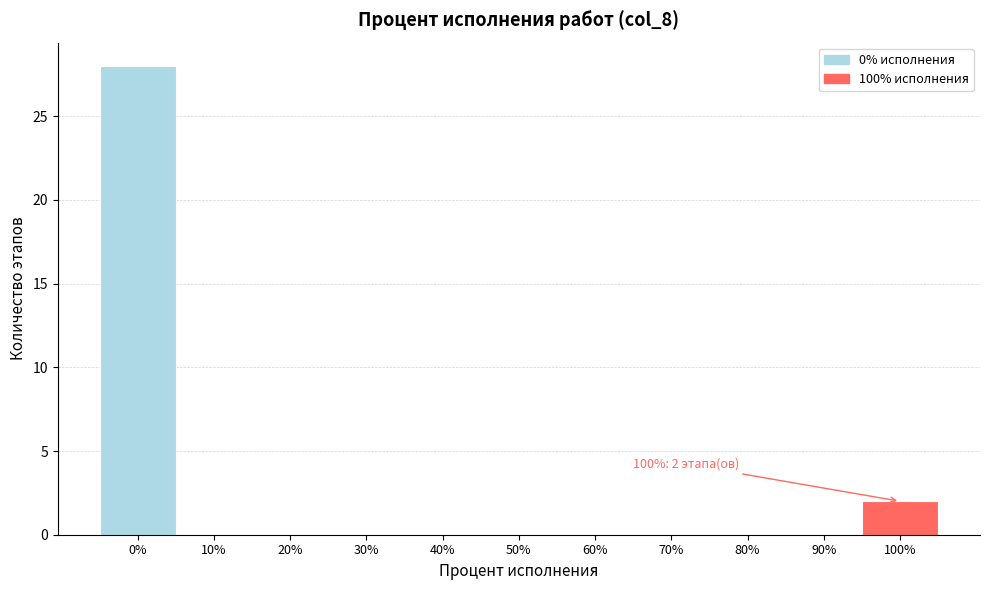

Reading right to left, extract all data points from this chart.

100%=2	90%=0	80%=0	70%=0	60%=0	50%=0	40%=0	30%=0	20%=0	10%=0	0%=28